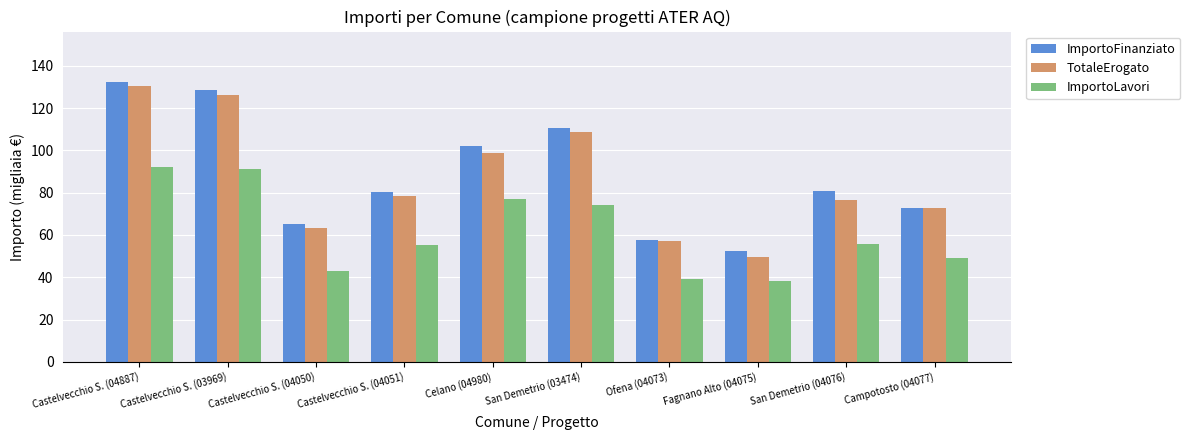

What is the difference between the maximum and minimum values in the TotaleErogato series?

81.1